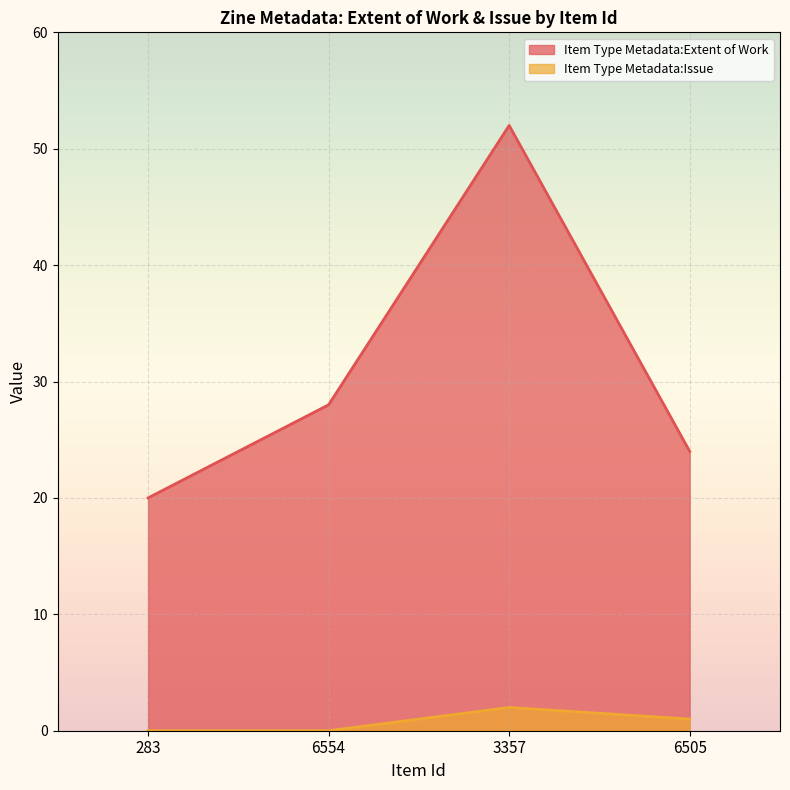

Rank the series by their average value, from highest to lowest.

Item Type Metadata:Extent of Work, Item Type Metadata:Issue